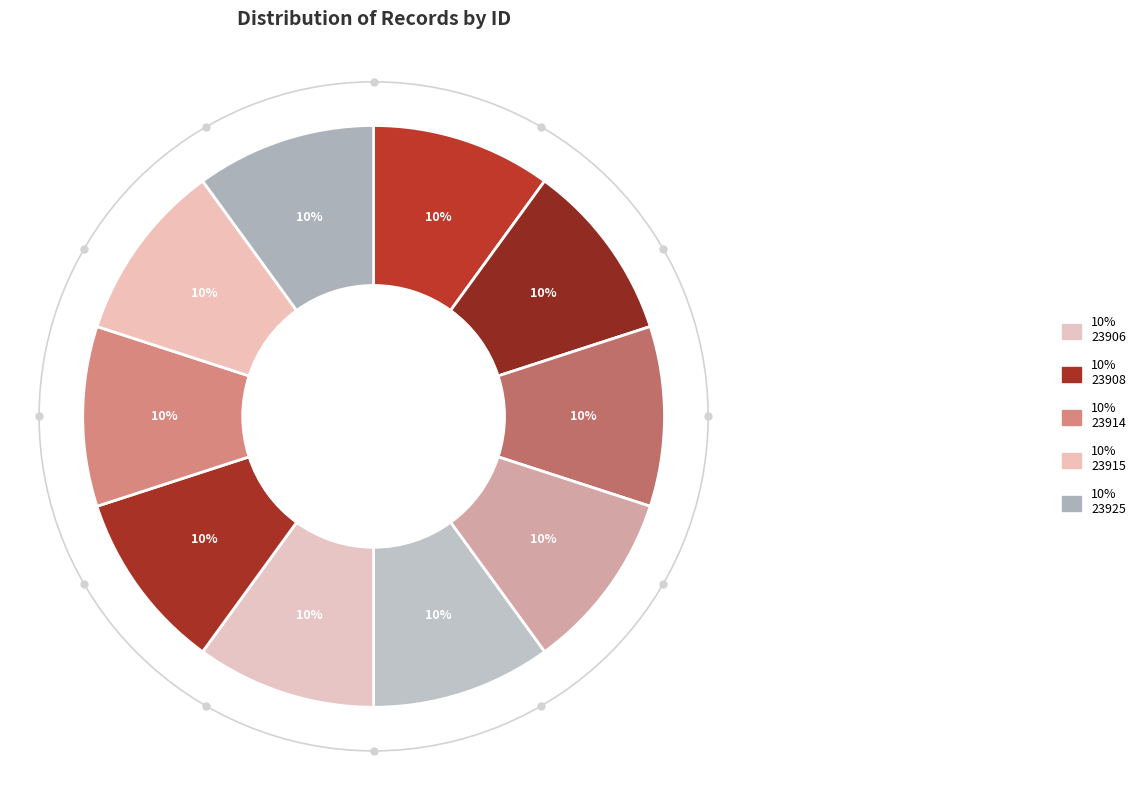

How many segments does this pie chart have?

10